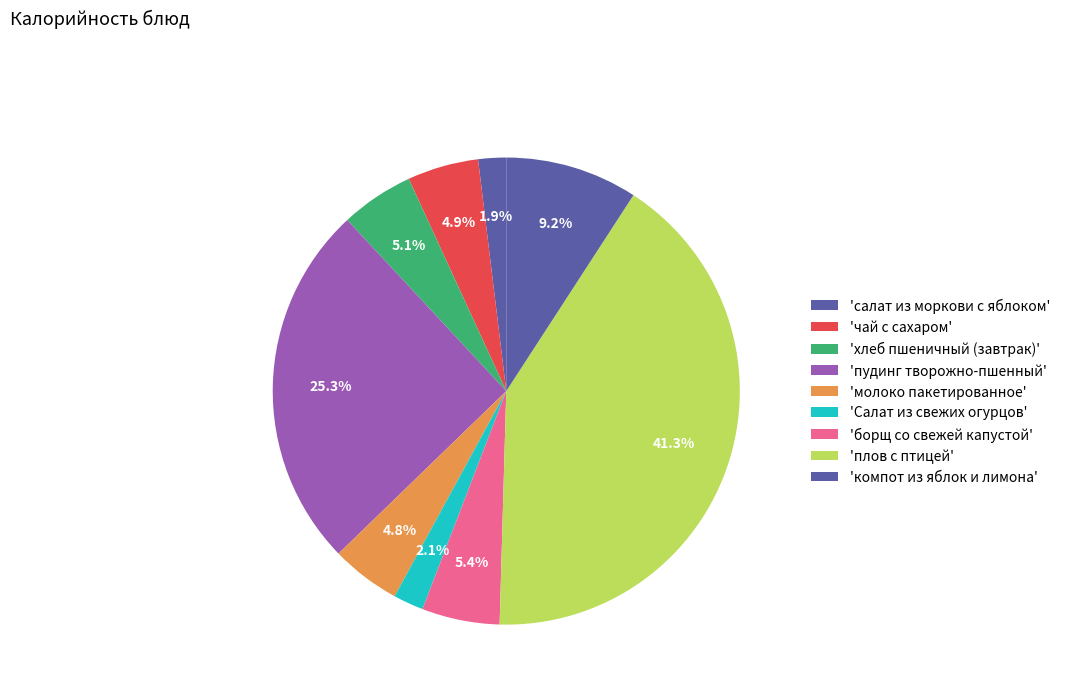

Is there a majority slice in this chart?

No